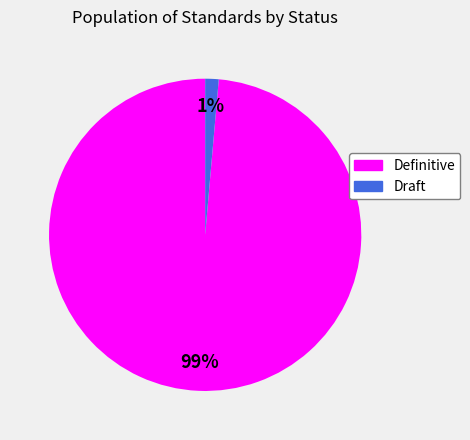

Is Definitive the majority of the pie?

Yes